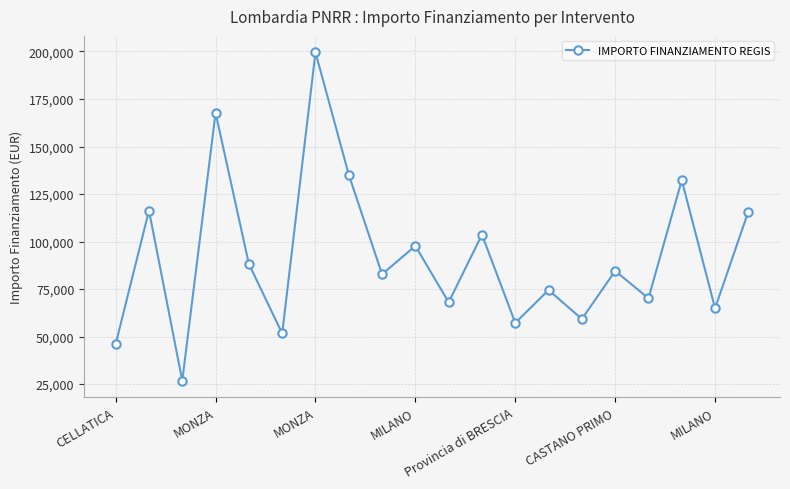

True or false: there are more than 1 points higher than both neighbors.

True